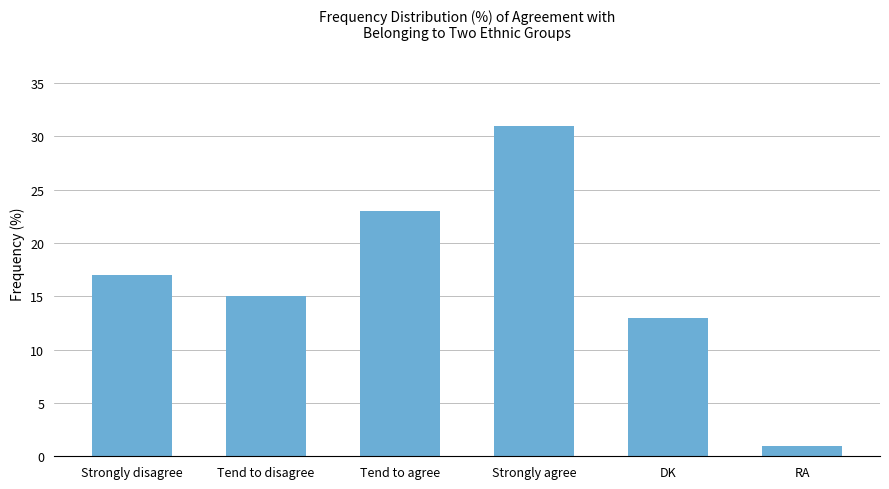

List the labels in order of value, largest first.

Strongly agree, Tend to agree, Strongly disagree, Tend to disagree, DK, RA